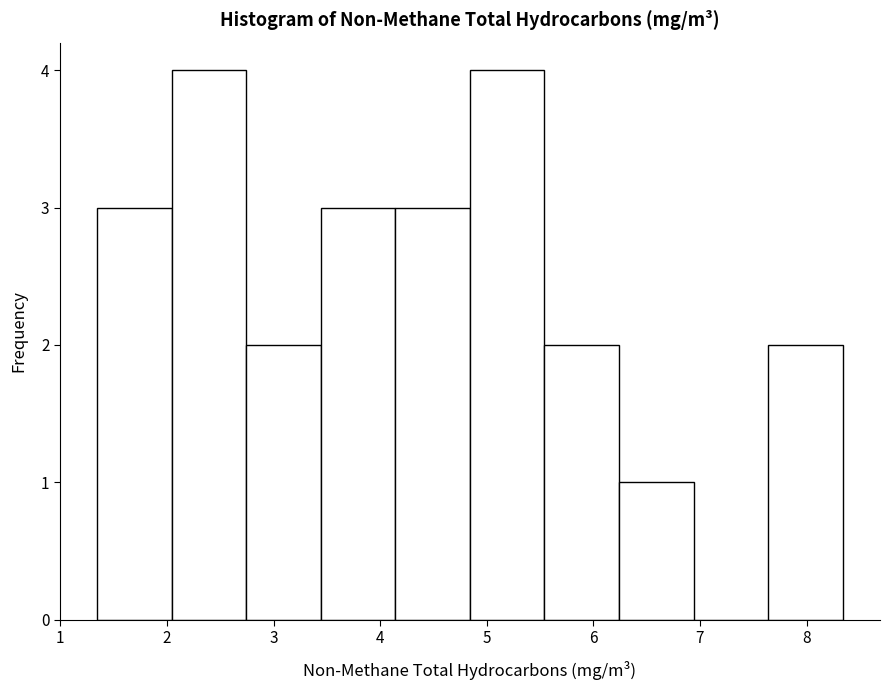

What is the height of the bar covering 1.3 to 2.0 on the x-axis? Neither the bar edges nor the heights are printed on the chart, so give them approximately, as read against the axes.

3